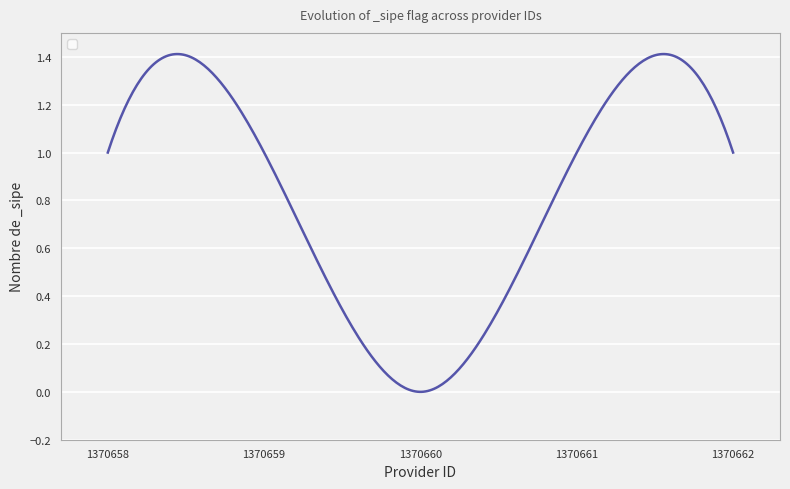

List the labels in order of value, largest first.

1370658, 1370659, 1370661, 1370662, 1370660